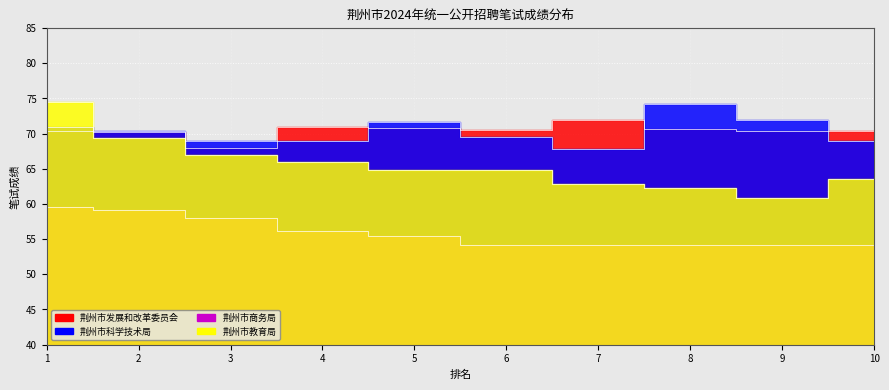

List the labels in order of 荆州市科学技术局 value, largest first.

8, 9, 5, 1, 2, 6, 3, 4, 10, 7